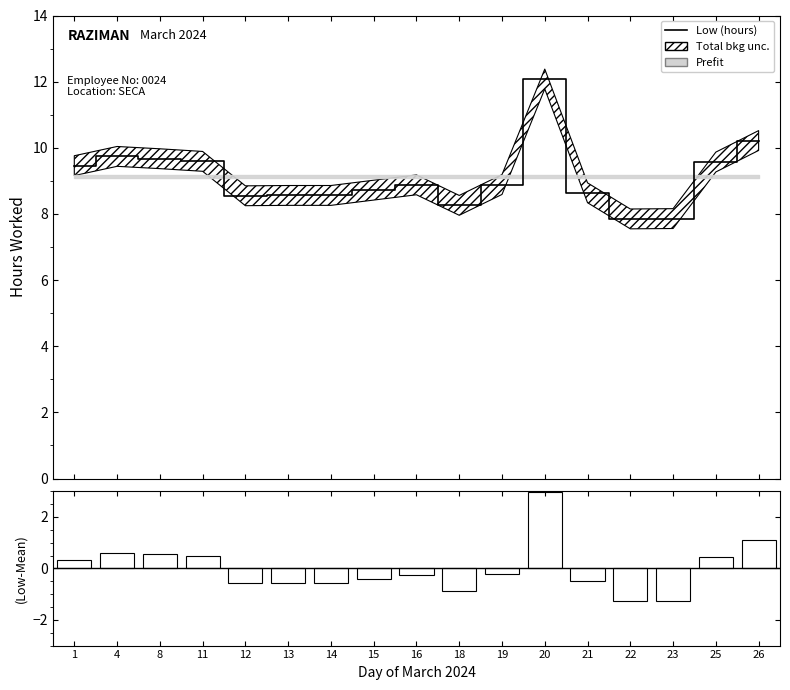

At which label does (Low-Mean)/σ reach its peak?

20